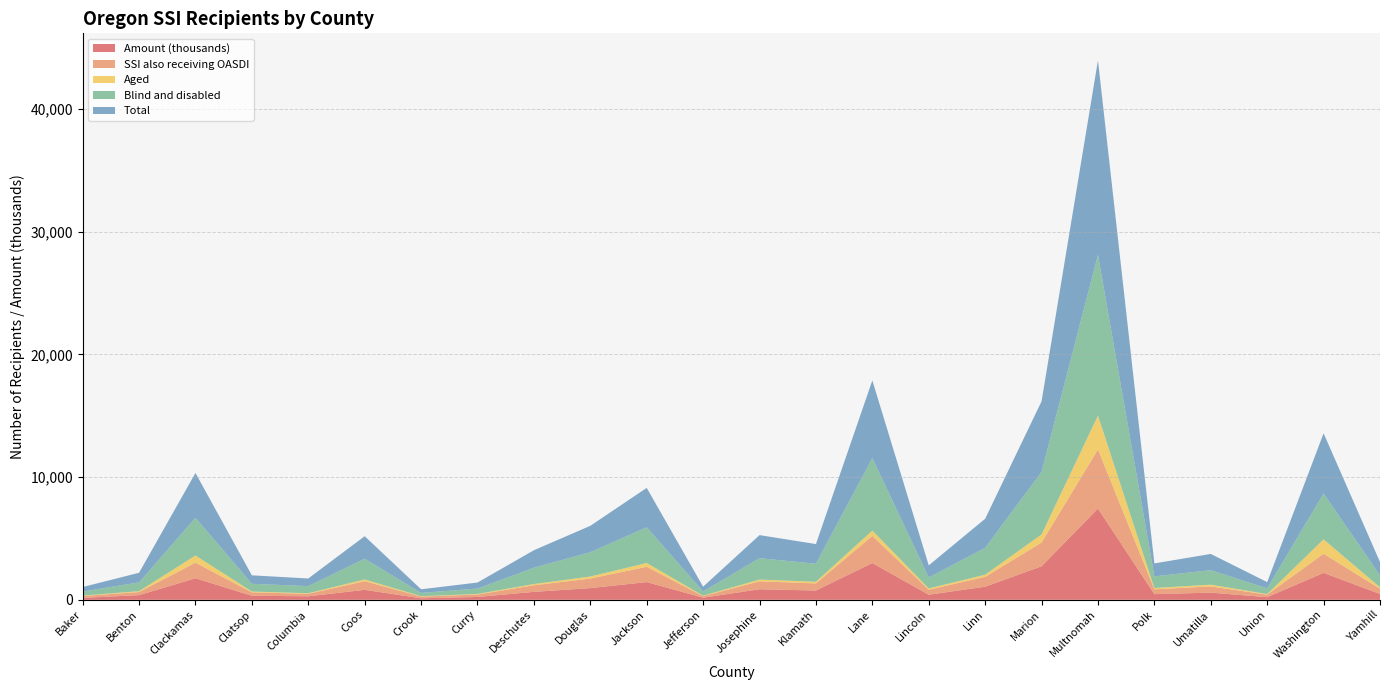

Reading left to right, list all the values displayed in this chart.

Total: 367	786	3655	692	624	1833	296	490	1427	2149	3214	386	1882	1603	6335	990	2368	5754	15853	1055	1323	510	4907	1090
Aged: 36	75	585	64	45	144	30	51	102	170	310	38	143	133	434	101	179	664	2763	106	143	47	1171	117
Blind and disabled: 331	711	3070	628	579	1689	266	439	1325	1979	2904	348	1739	1470	5901	889	2189	5090	13090	949	1180	463	3736	973
SSI also receiving OASDI: 154	251	1270	281	205	704	141	197	538	777	1248	126	647	579	2211	410	803	1932	4819	395	506	208	1561	427
Amount (thousands): 153	381	1756	330	286	813	124	231	648	953	1444	172	861	758	2996	416	1066	2732	7436	461	586	214	2194	475